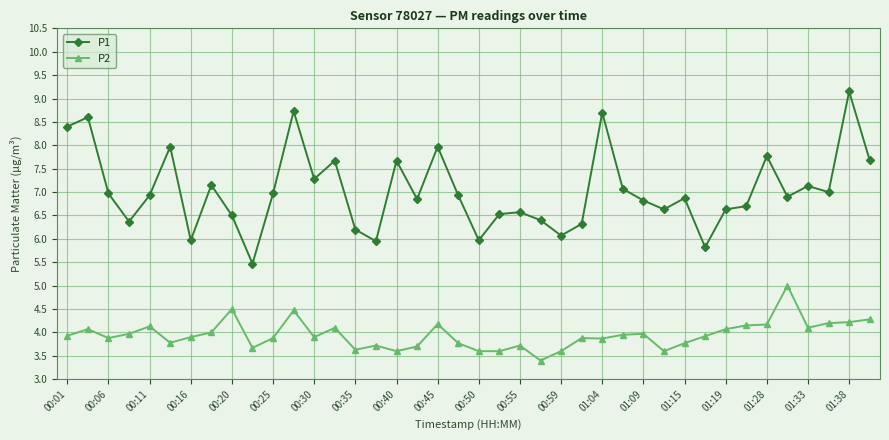

Which series has the largest total across all categories?

P1